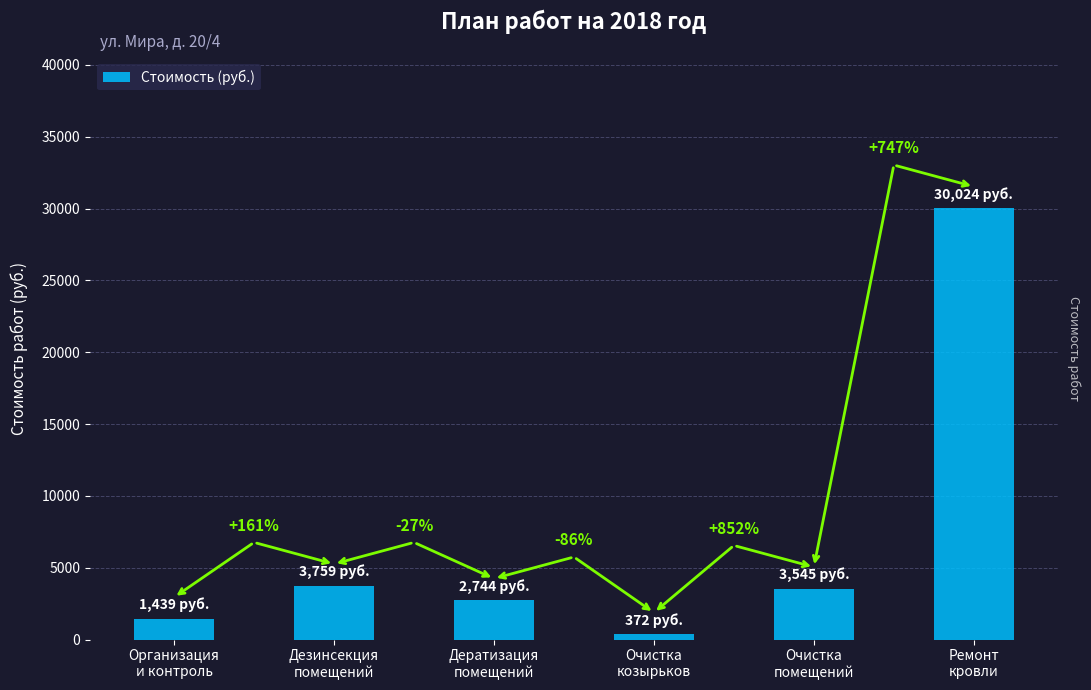

Reading right to left, what are all the values shown in this chart?

30024.0	3545.4	372.2	2743.7	3759.2	1439.0